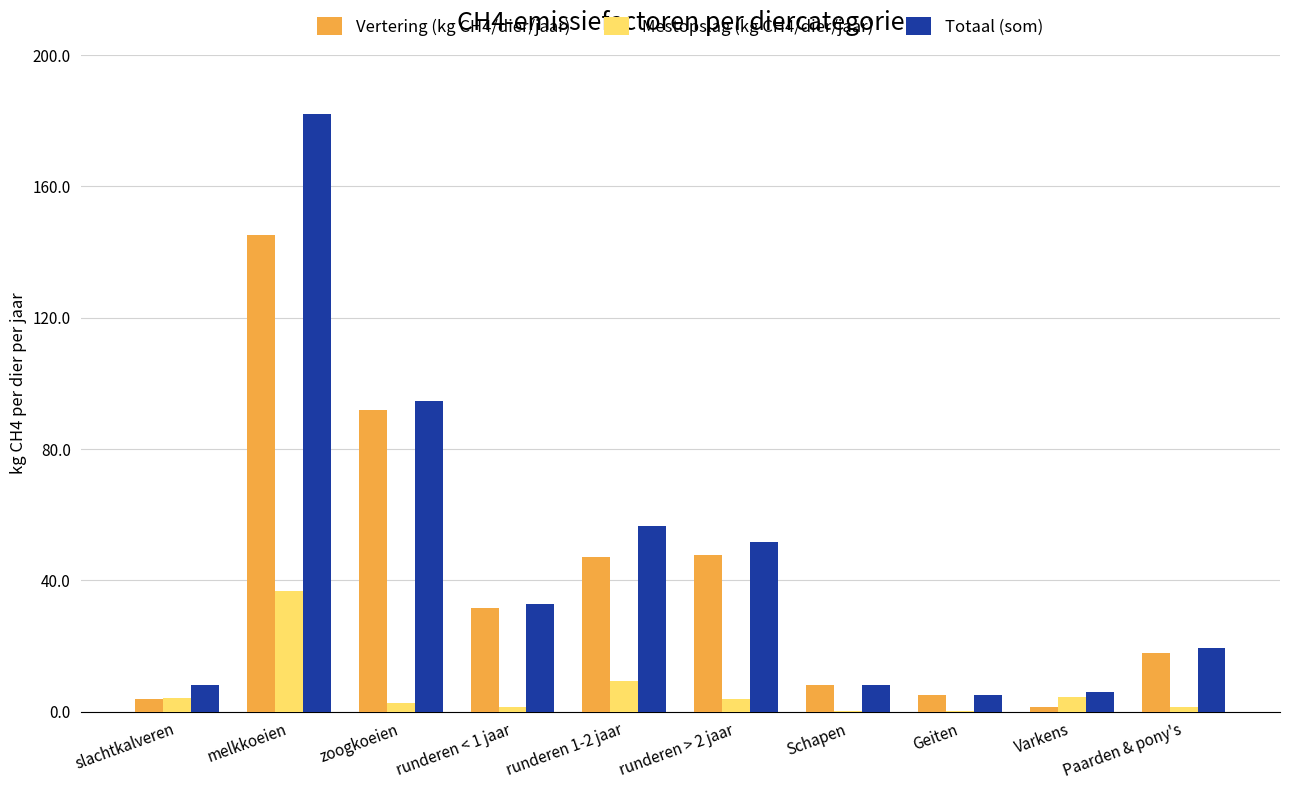

True or false: Totaal (som) has a value of 94.6 at zoogkoeien.

True